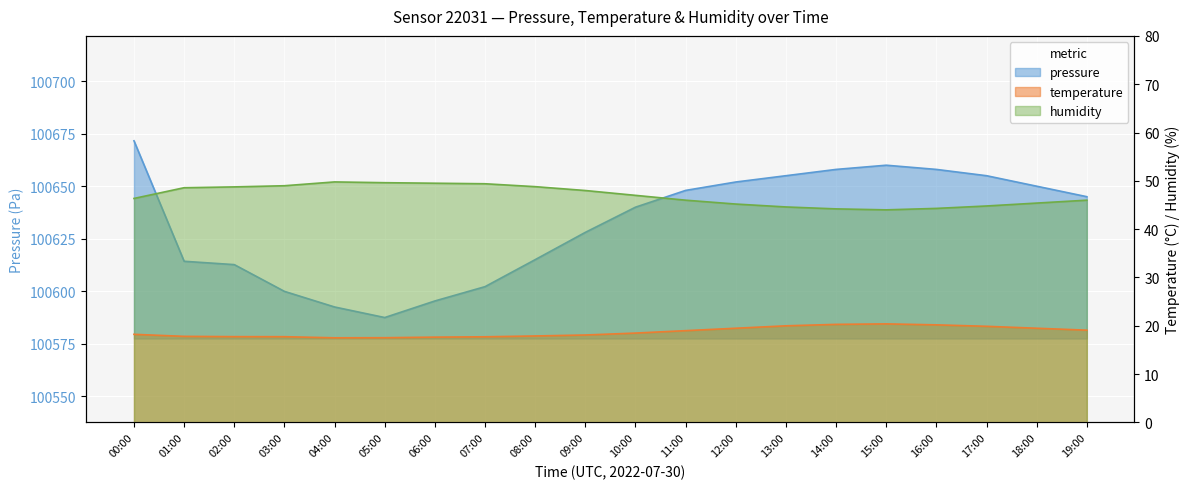

Which series changed the most between 01:00 and 18:00?

humidity